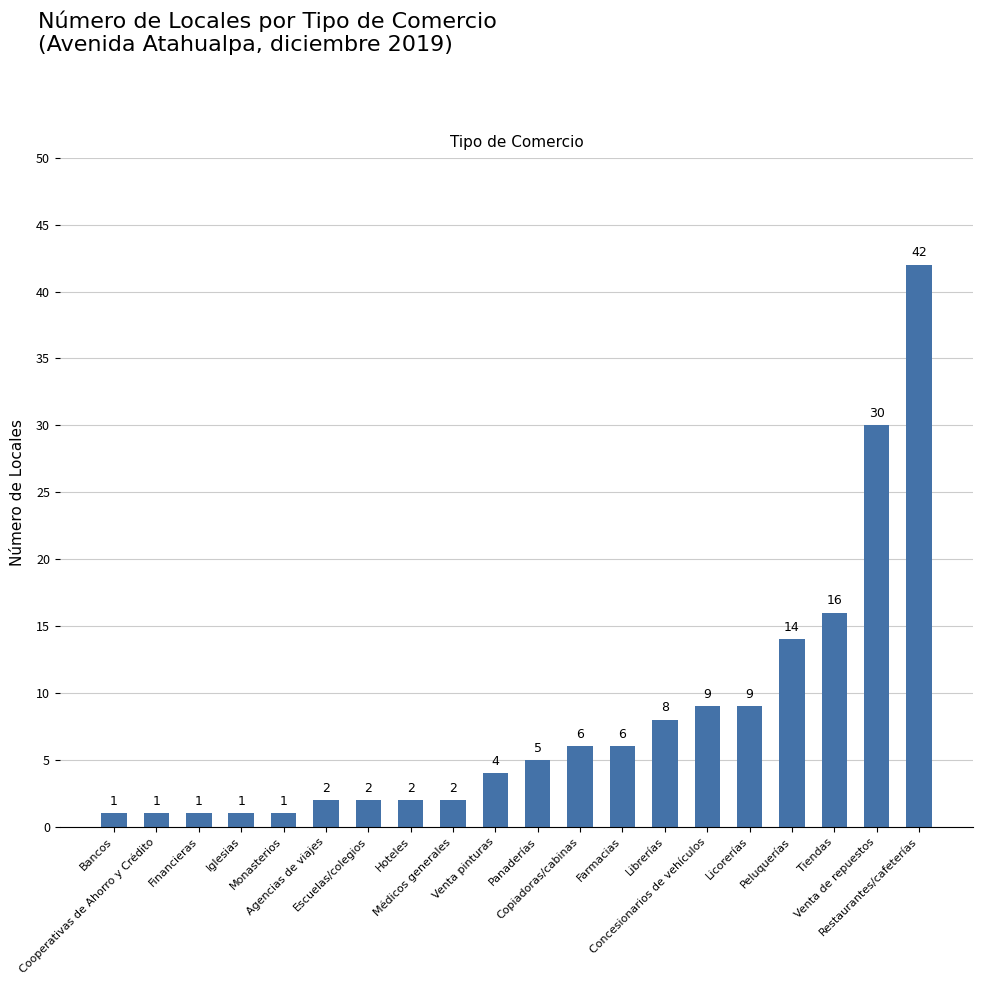

What is the label of the 7th bar from the left?

Escuelas/colegios